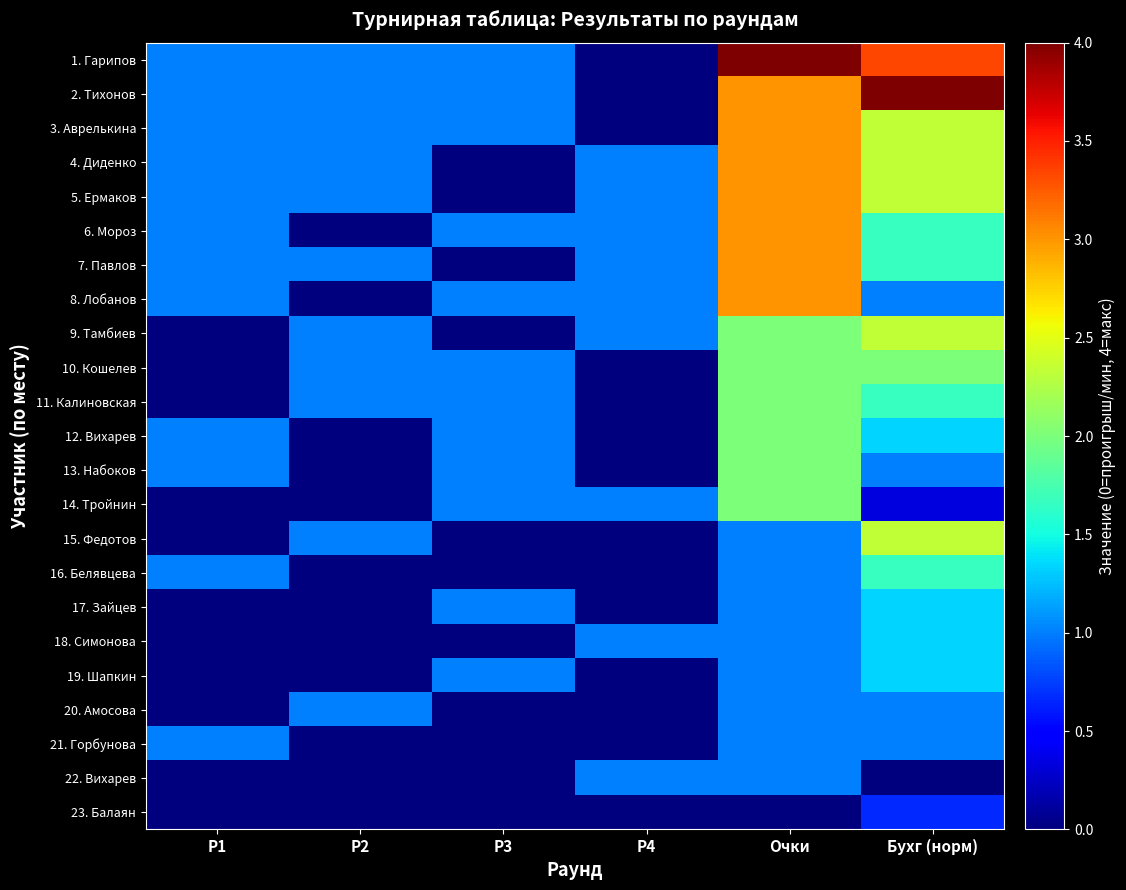

How many distinct data groups are displayed?

23